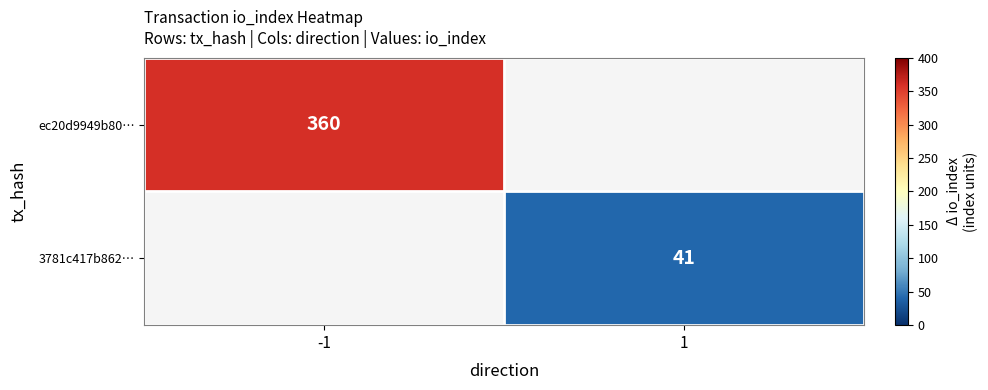

Is it true that 3781c417b862… equals 41 at 1?

True